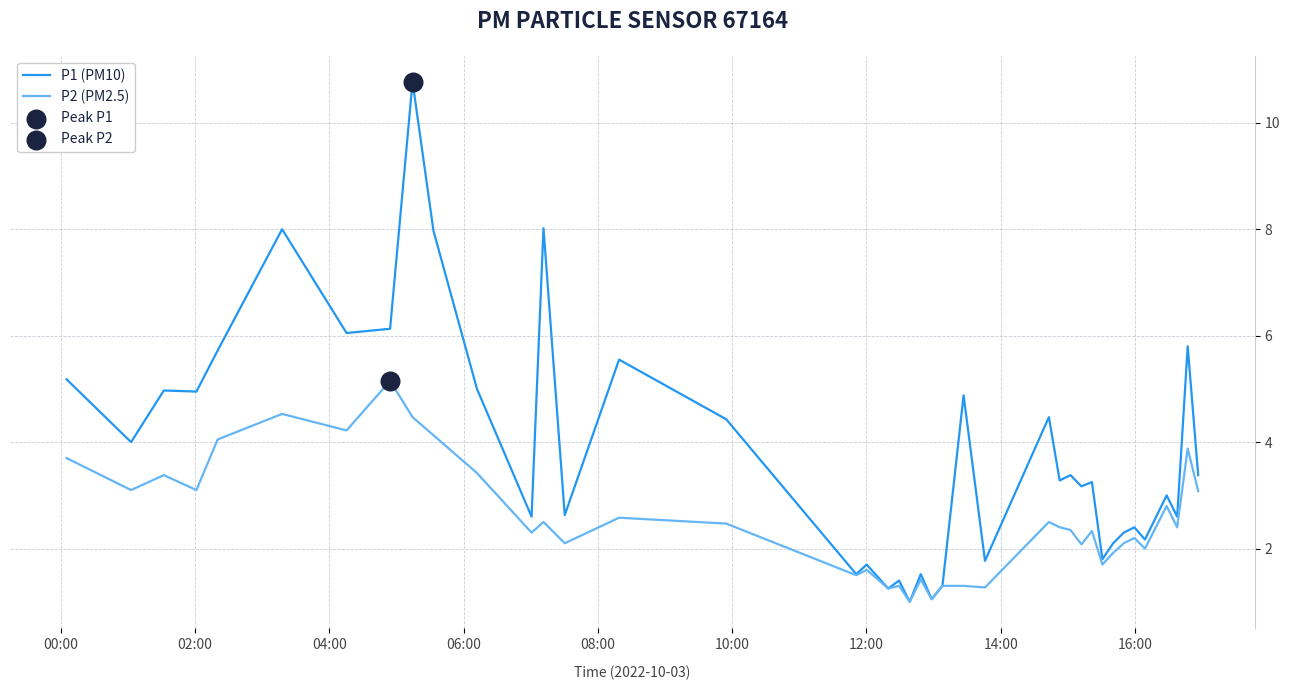

Which series has the largest total across all categories?

P1 (PM10)